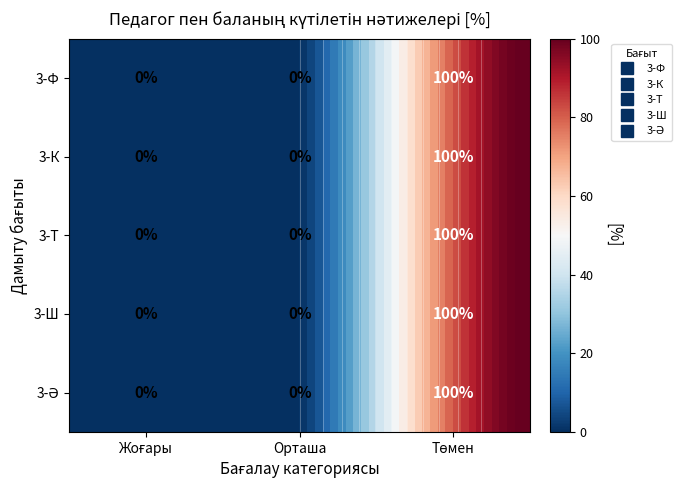

Rank the series at Жоғары from lowest to highest value.

3-Ф, 3-К, 3-Т, 3-Ш, 3-Ә